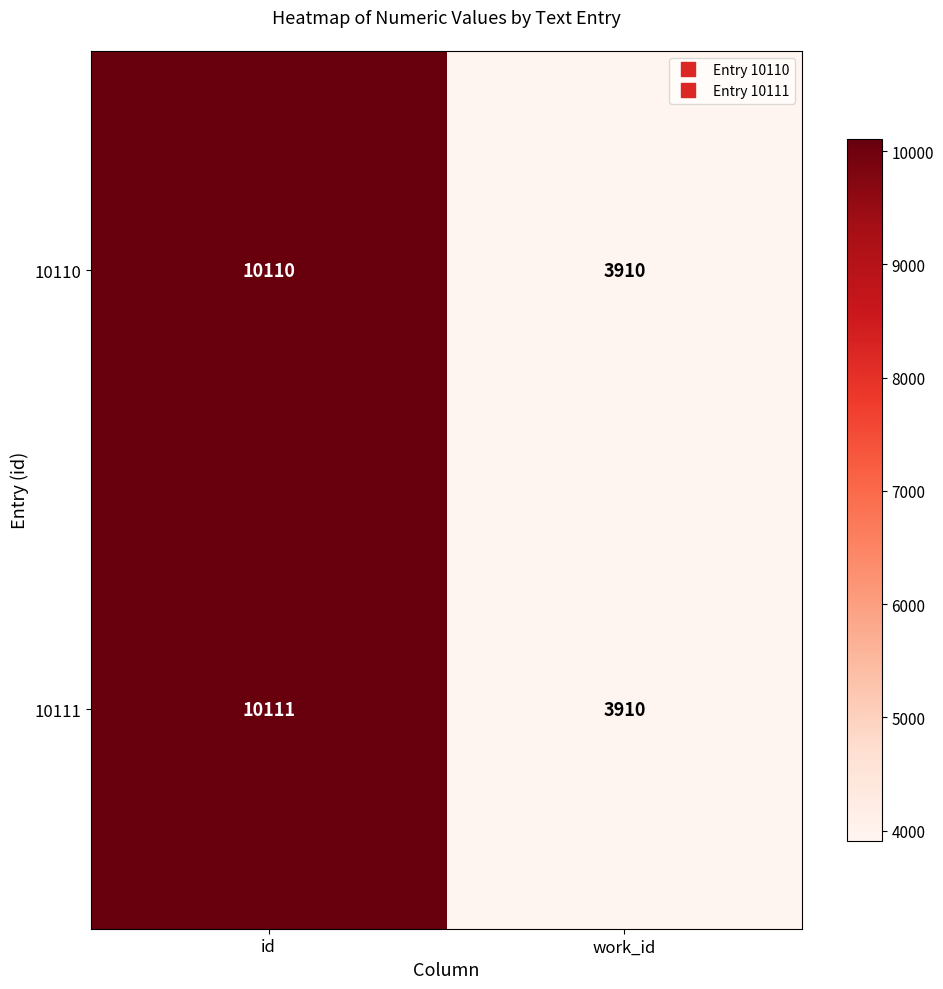

What is the minimum value for 10111?

3910